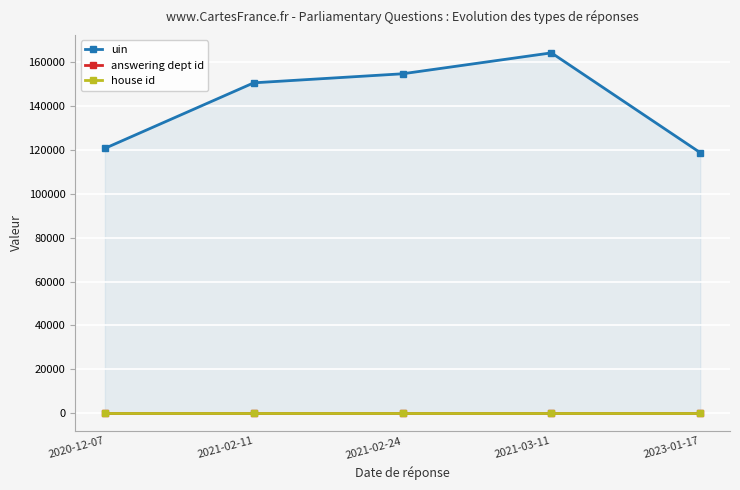

At which category does uin reach its first local peak?

2021-03-11